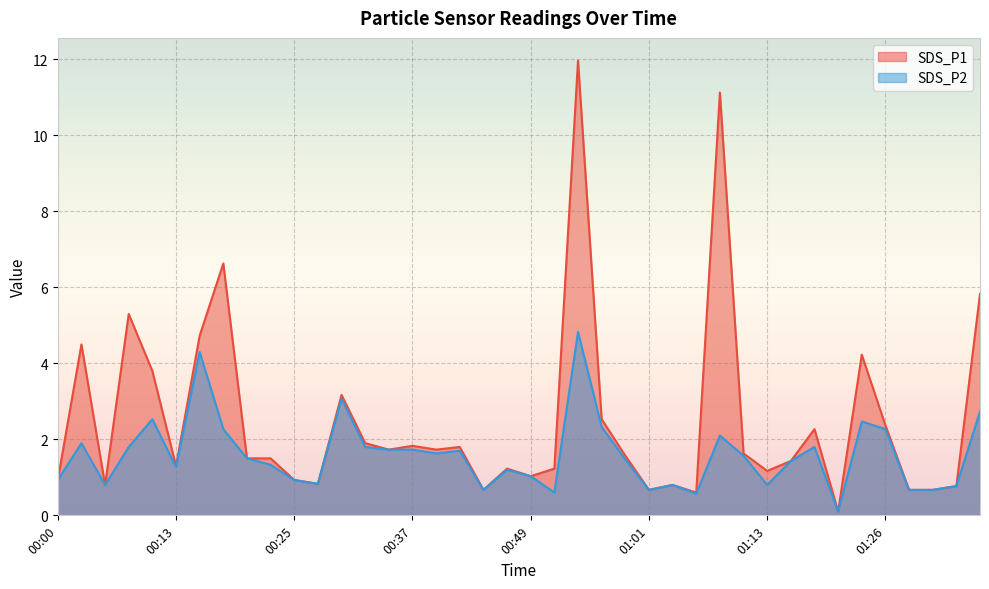

What is the sum of all SDS_P1 values?

99.5